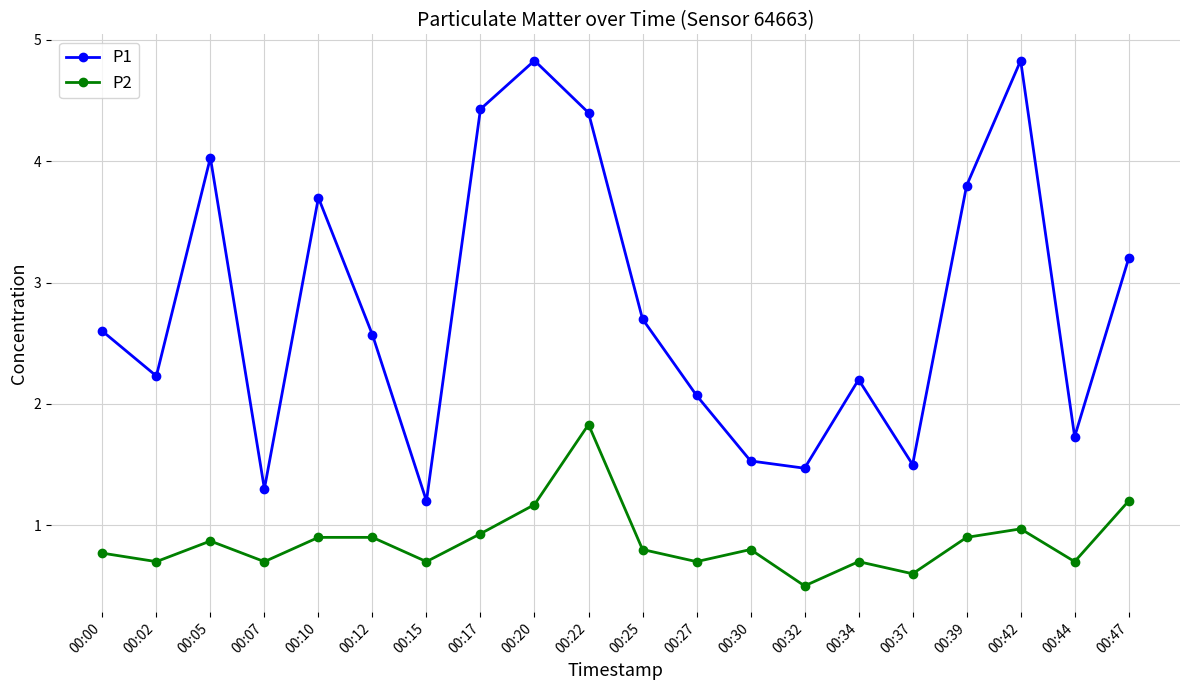

True or false: P2 and P1 cross at least once.

False